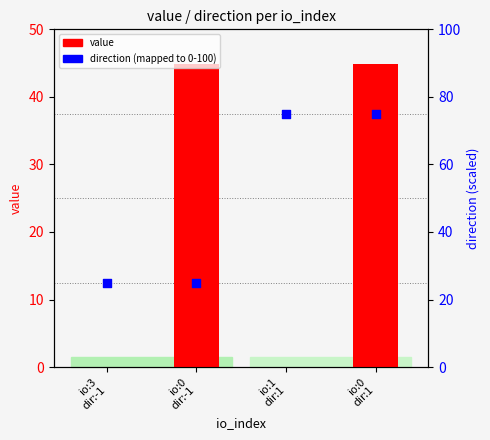

Which series has the largest total across all categories?

direction (mapped)